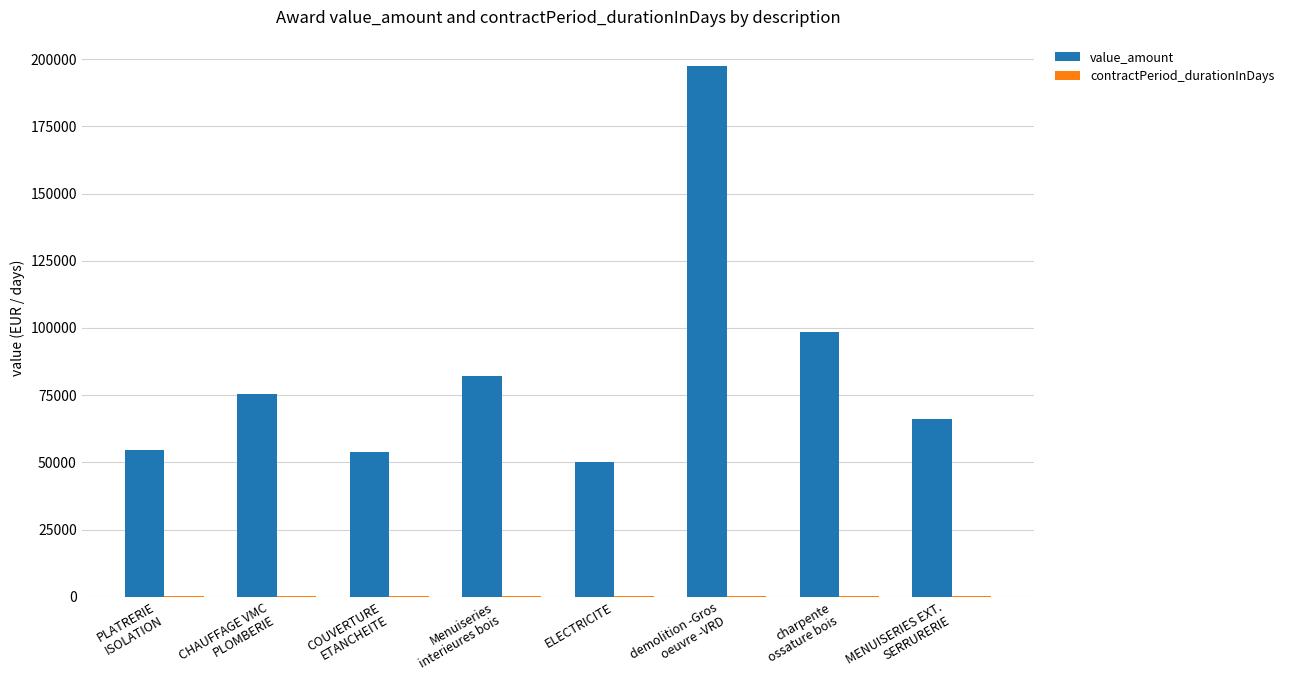

What is the maximum value shown in the chart?

197406.9